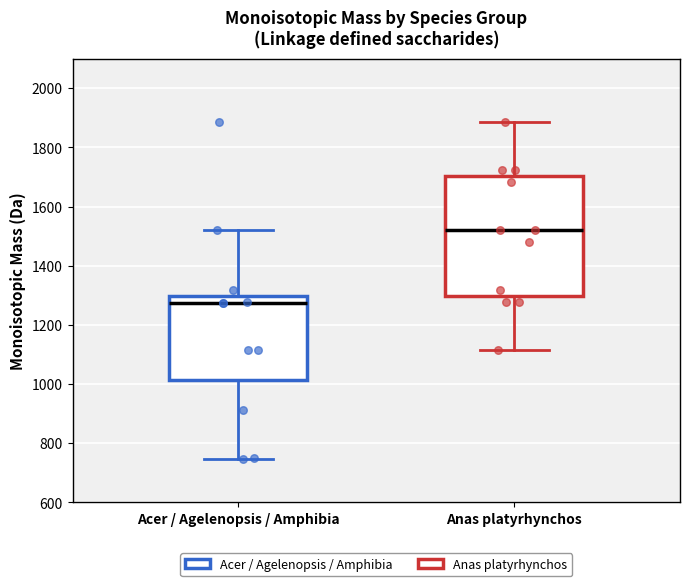

Which box is the tallest, from its lower edge to its upper edge?

Anas platyrhynchos